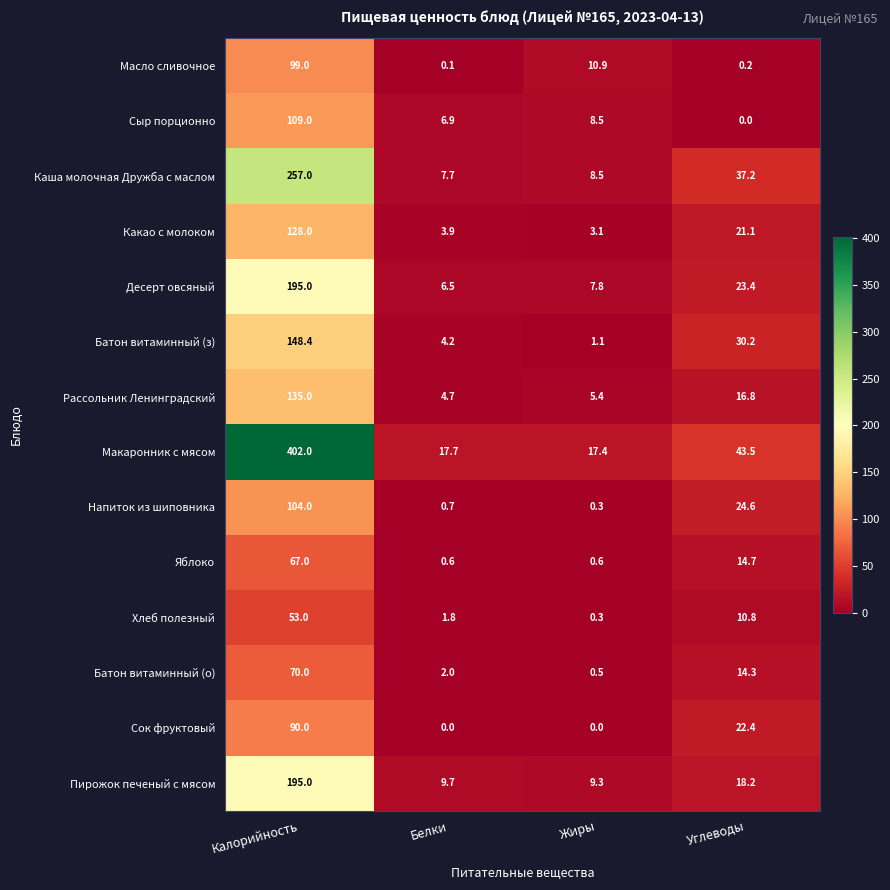

Which series changed the most between Калорийность and Белки?

Макаронник с мясом